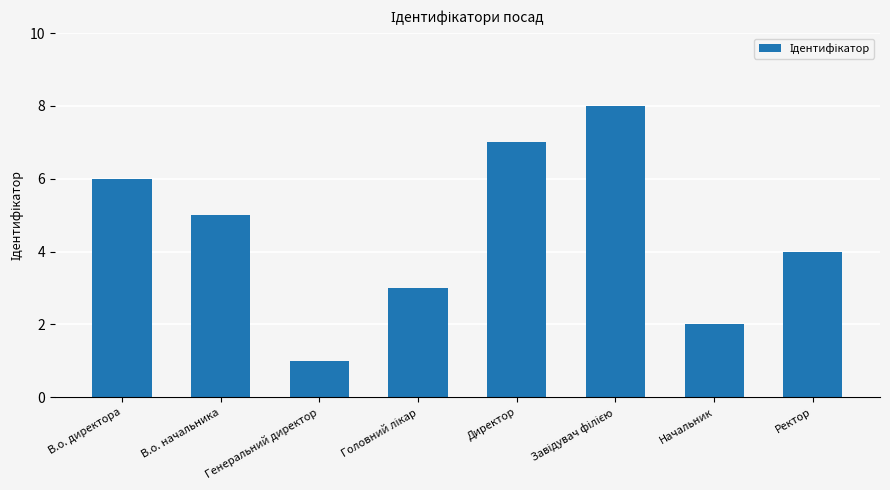

Reading left to right, extract all data points from this chart.

6	5	1	3	7	8	2	4